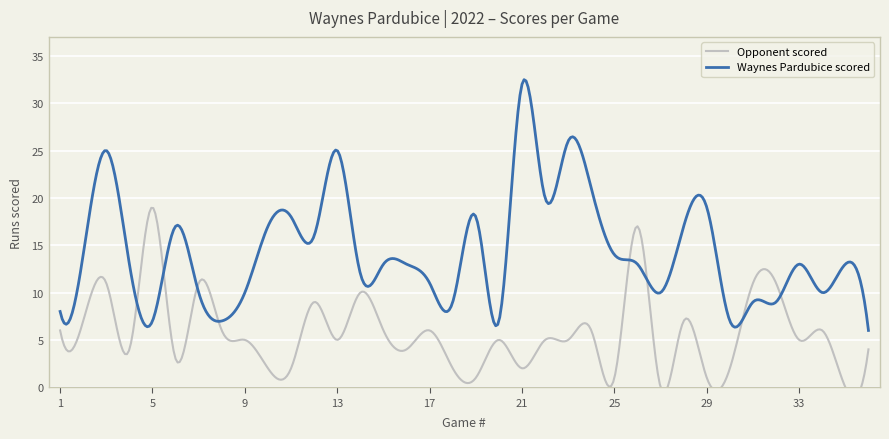

Is the value of Waynes Pardubice scored at 32 greater than the value of Opponent scored at 9?

Yes